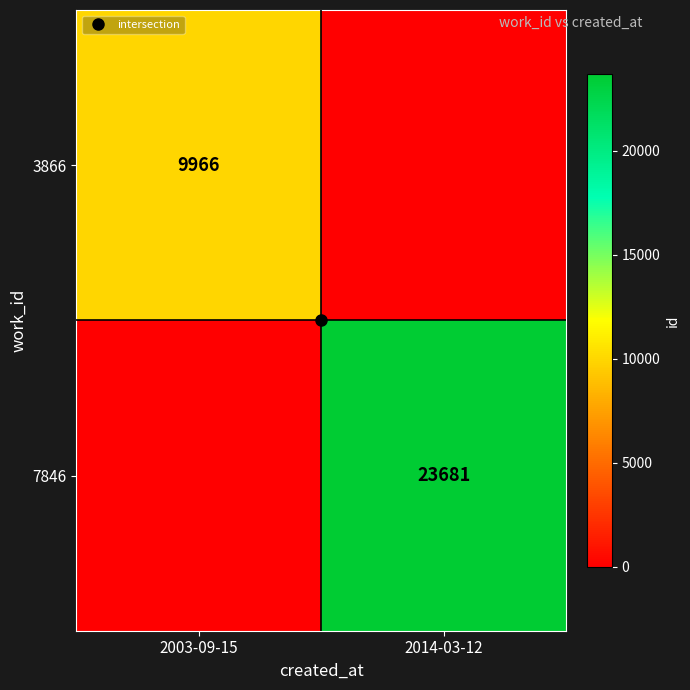

Rank the series by their average value, from lowest to highest.

3866, 7846